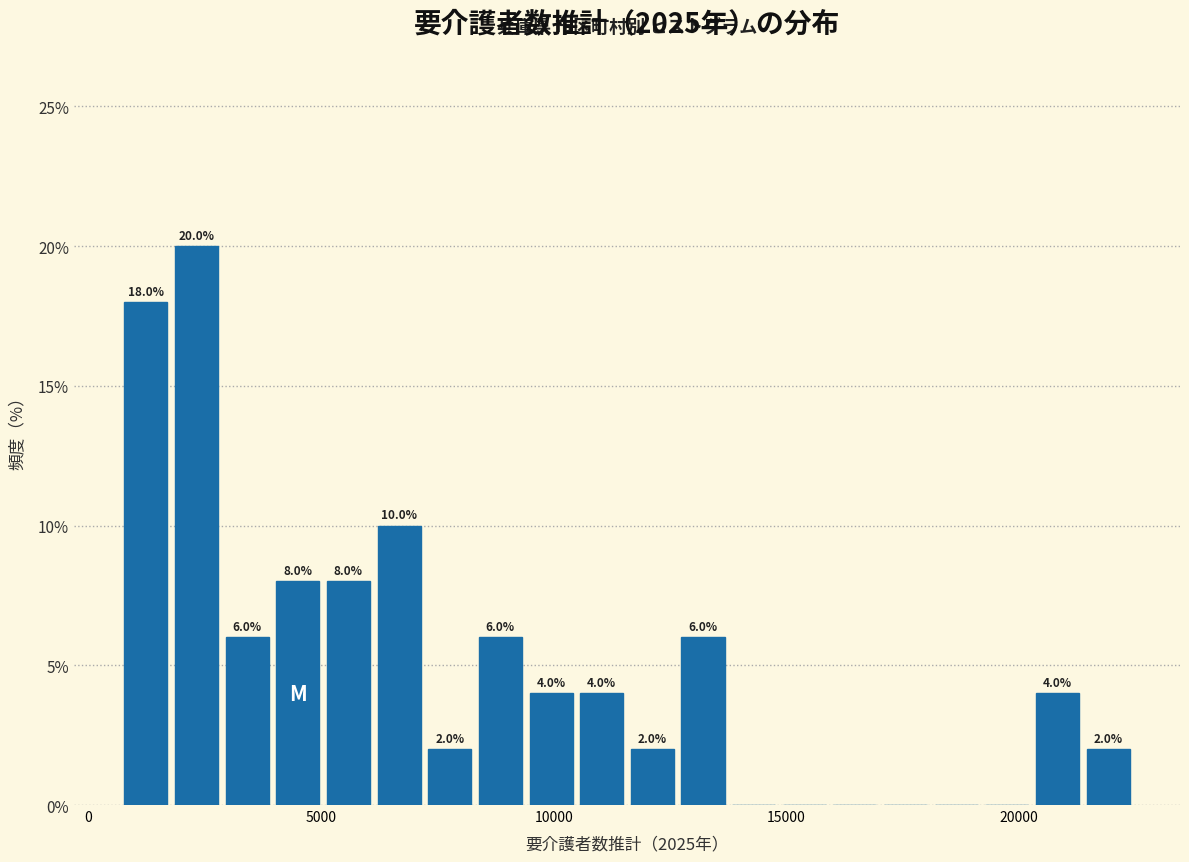

Read against the x-axis, roughly where is the centre of the tallest bar?

2500